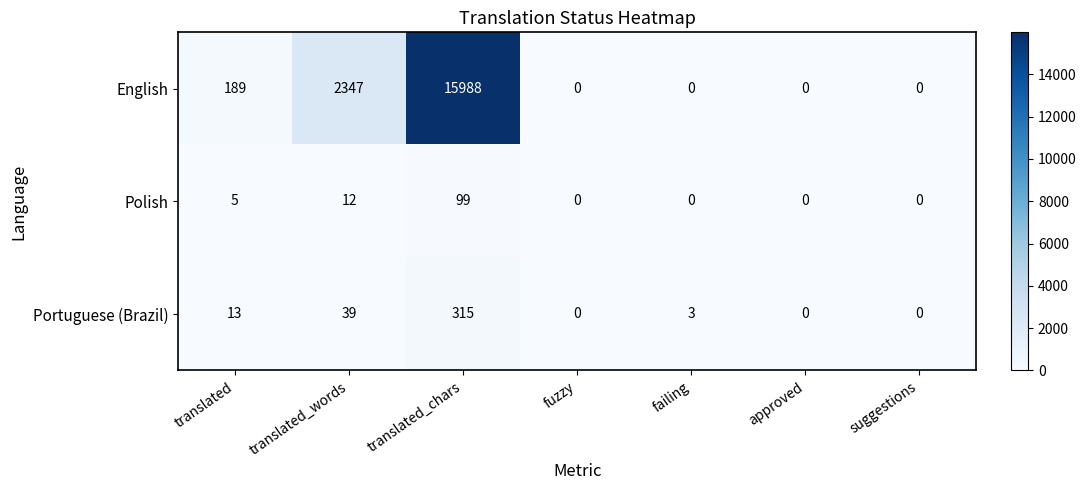

Reading left to right, what are all the values shown in this chart?

English: 189	2347	15988	0	0	0	0
Polish: 5	12	99	0	0	0	0
Portuguese (Brazil): 13	39	315	0	3	0	0